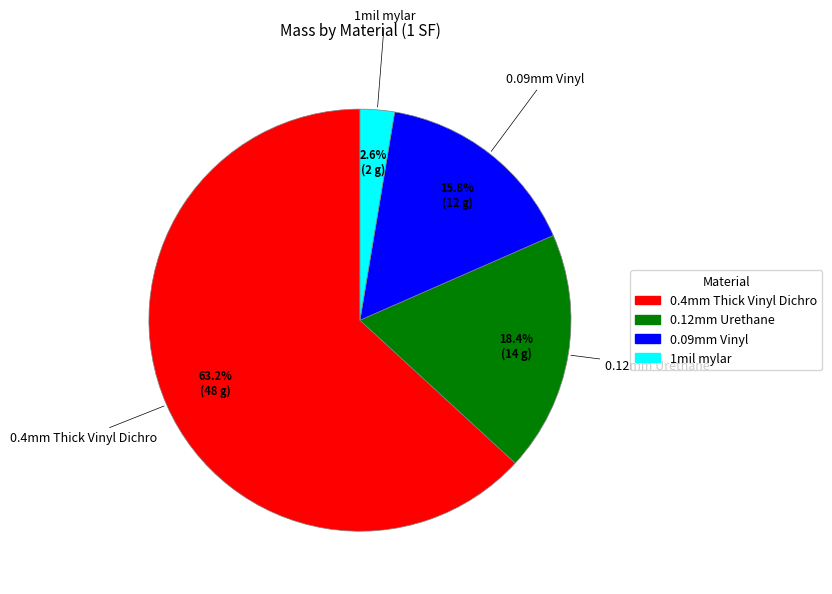

What percentage is the 0.09mm Vinyl slice, to the nearest percent?

16%